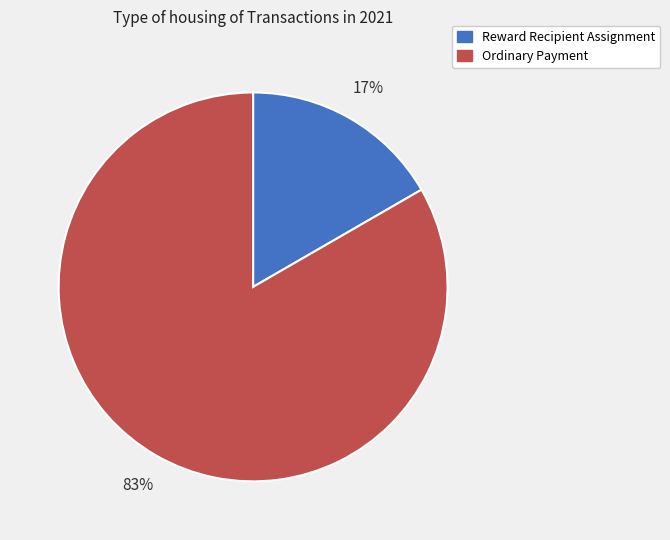

What percentage is the Reward Recipient Assignment slice, to the nearest percent?

17%